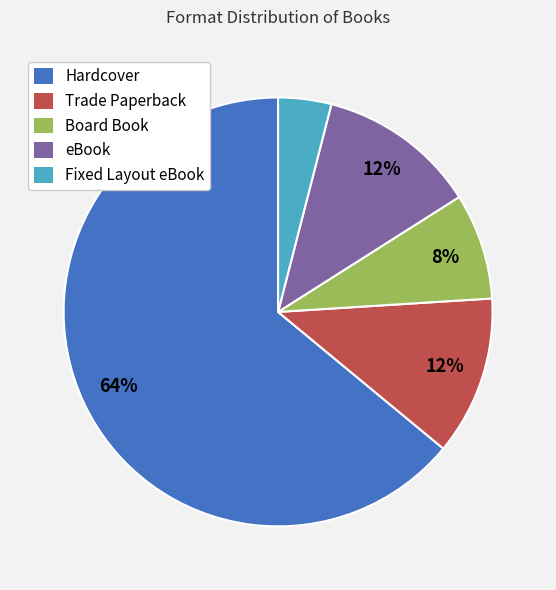

What is the largest slice in the pie chart?

Hardcover